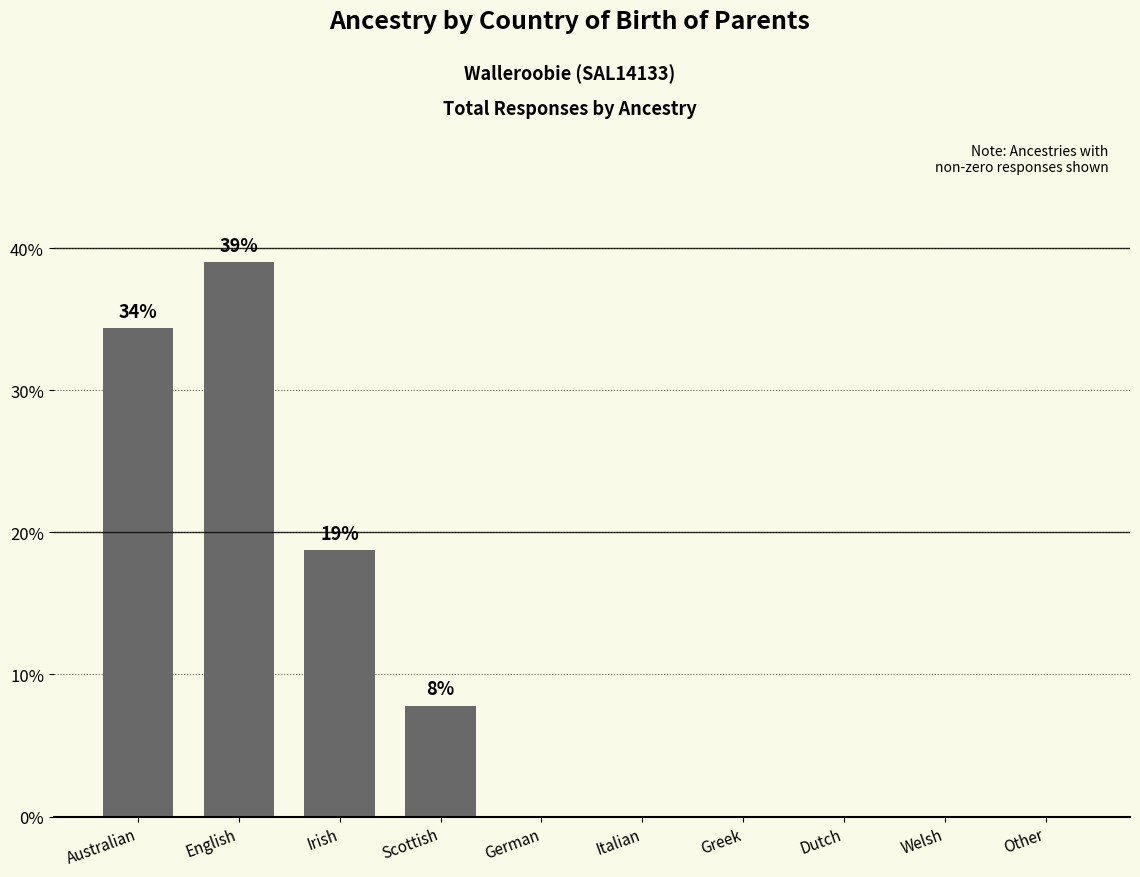

How many distinct data groups are displayed?

1